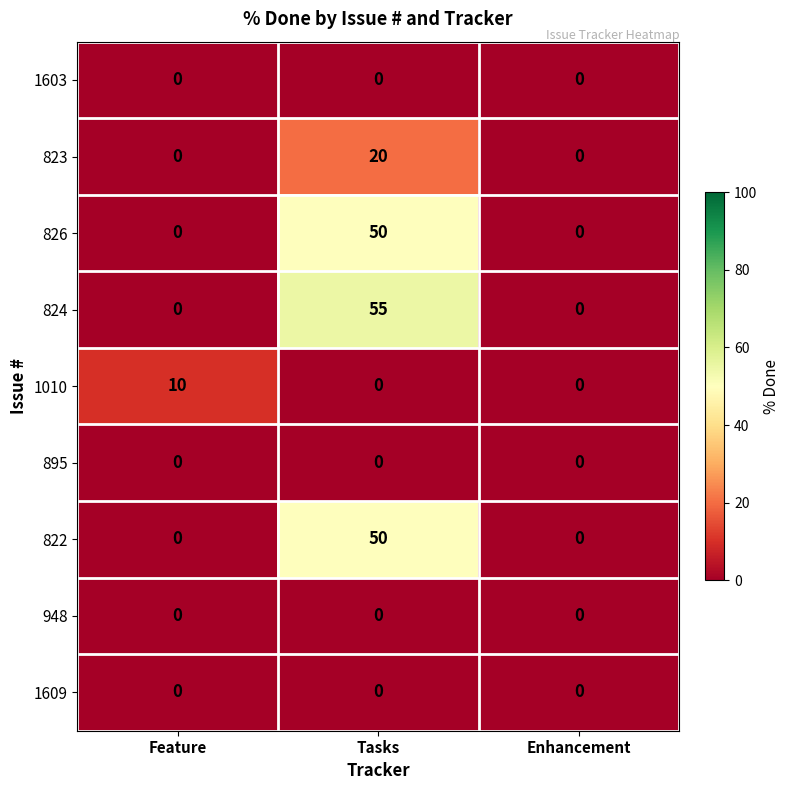

Which series has the largest range (max minus min)?

824